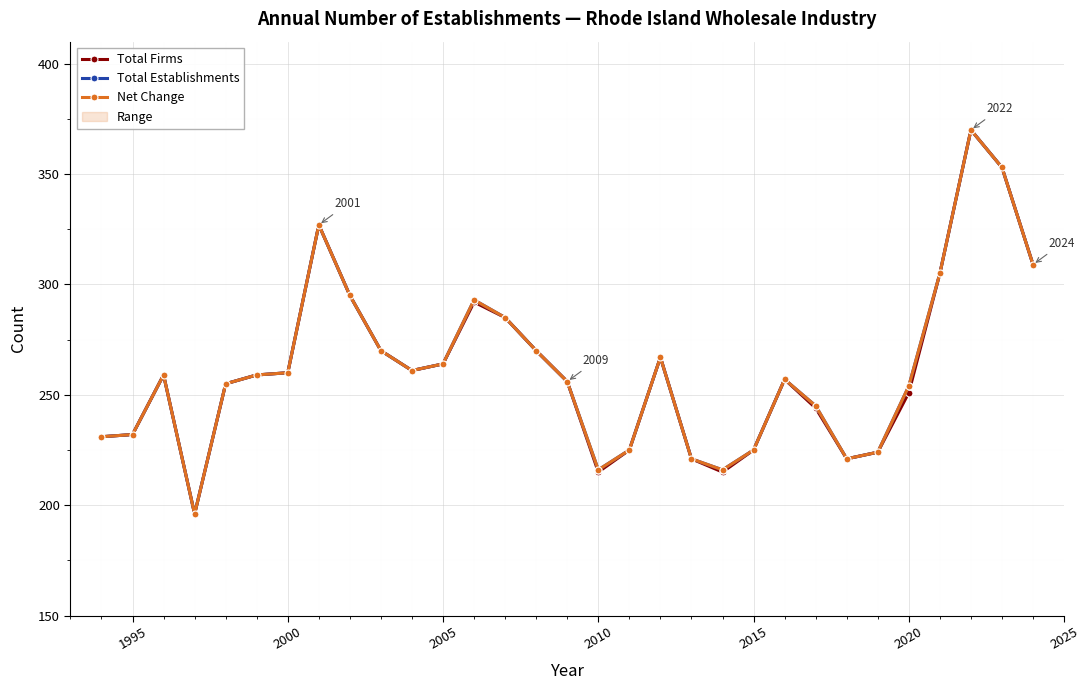

How many data points in Total Firms are less than 259?

15